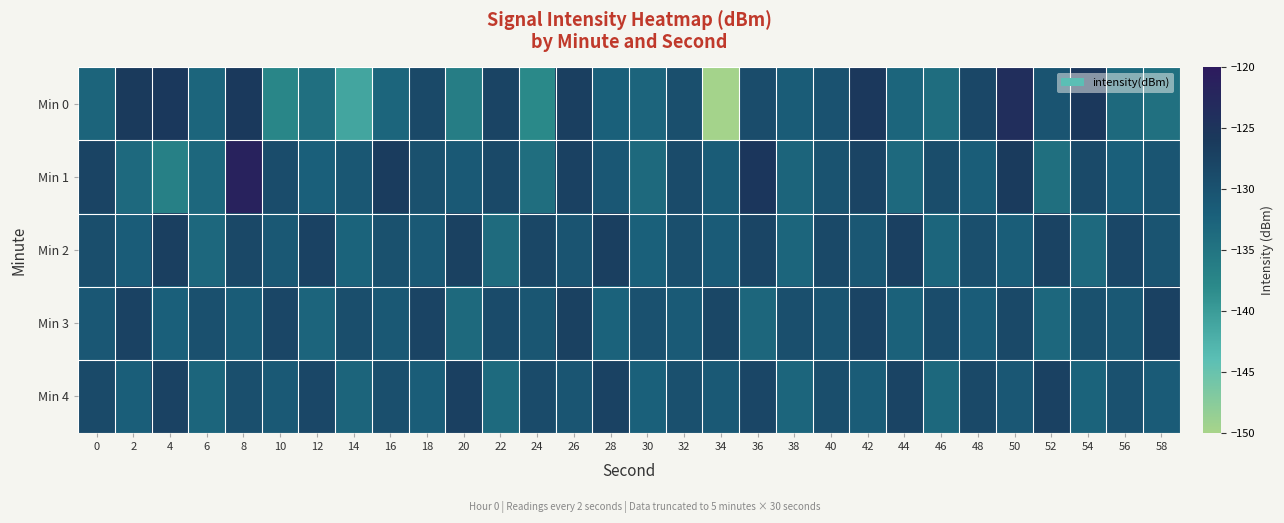

At which category is the sum across all series the highest?

8